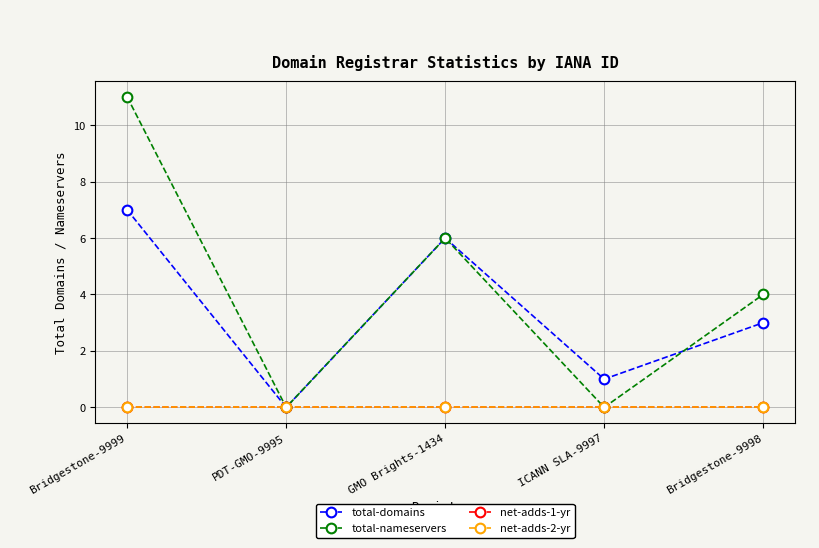

Is the value of net-adds-1-yr at Bridgestone-9999 greater than the value of total-domains at ICANN SLA-9997?

No